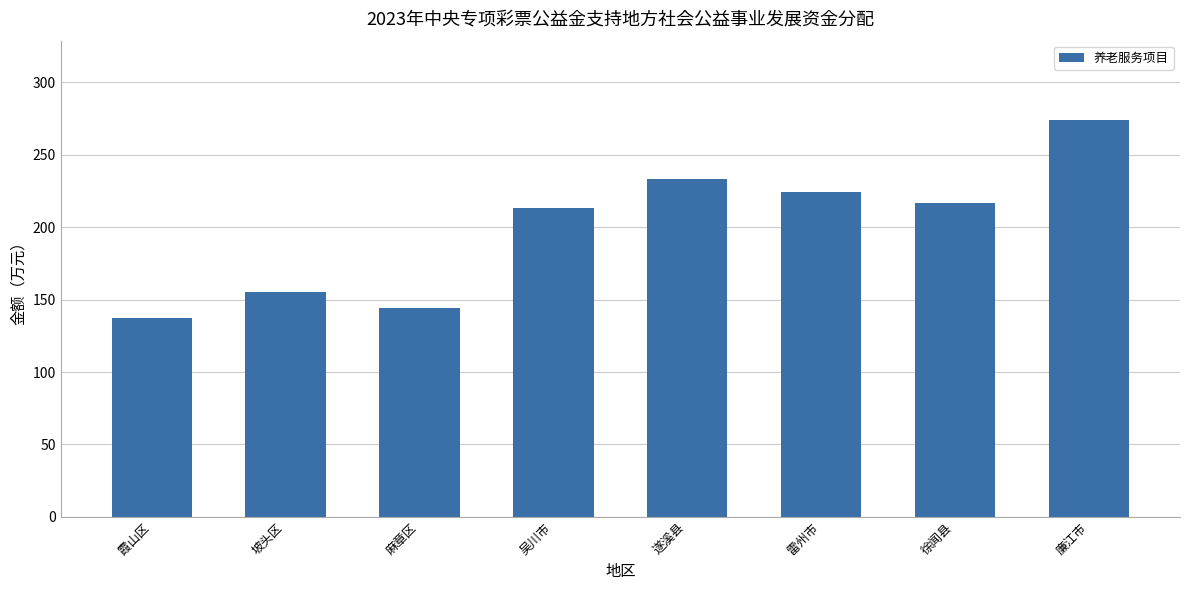

Where is the data nearest to the value 205?

吴川市